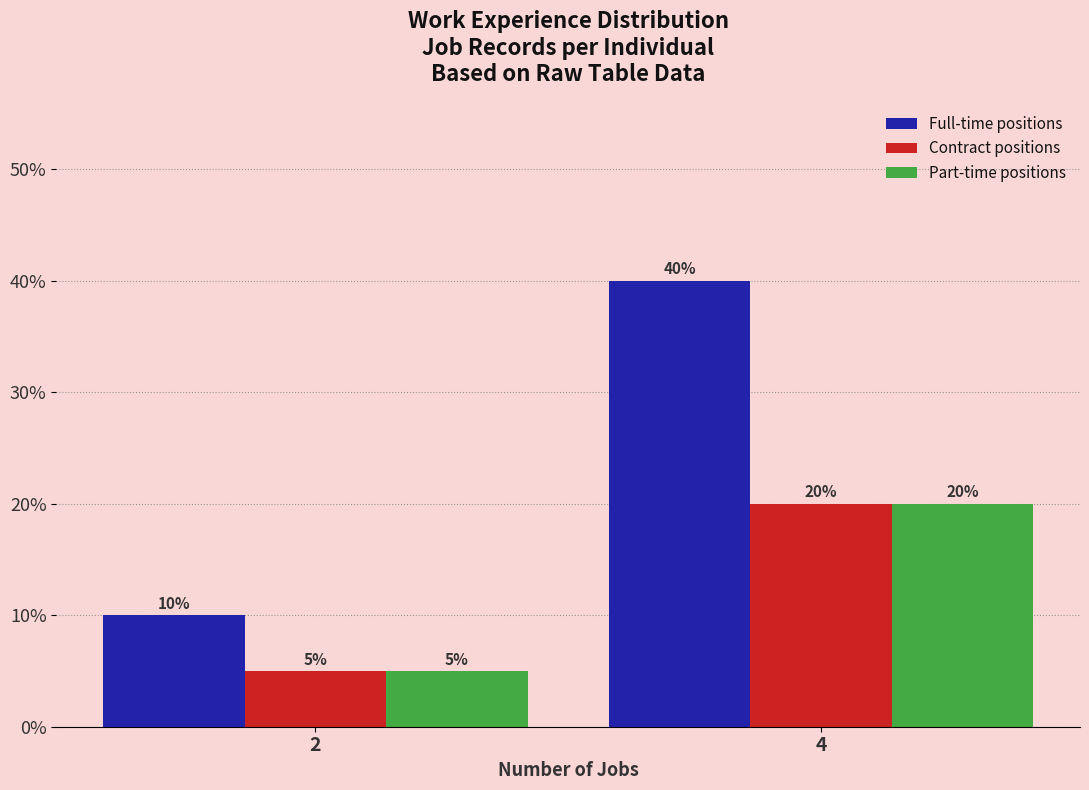

Reading left to right, extract all data points from this chart.

Full-time positions: 10	40
Contract positions: 5	20
Part-time positions: 5	20